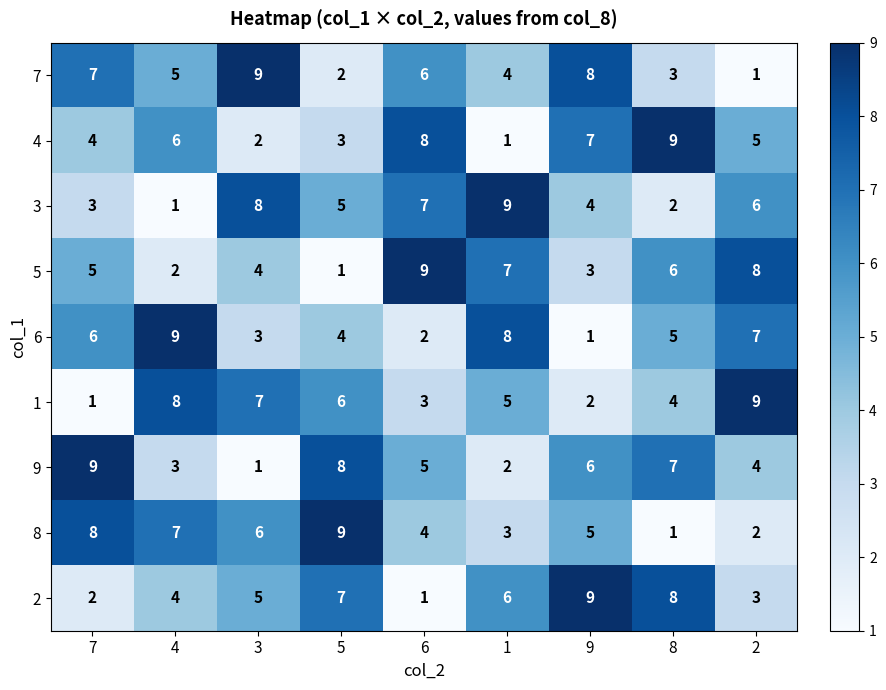

The 6 series shows 2 at 6. True or false?

True